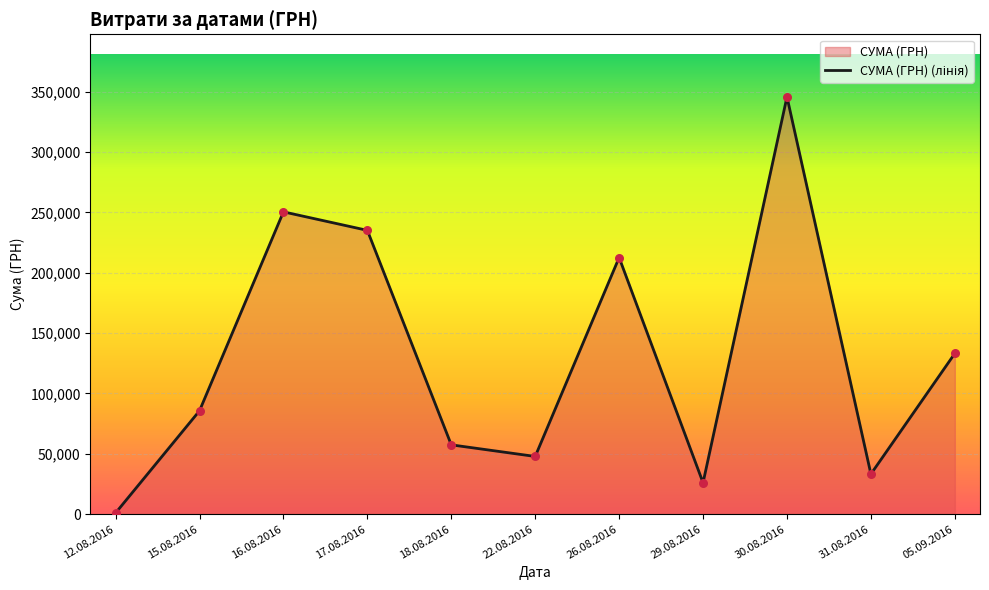

Approximately how many times larger is the value at 16.08.2016 compared to 29.08.2016?

9.6